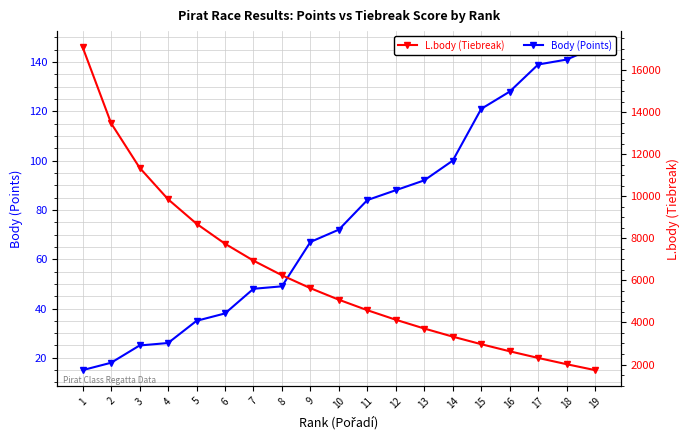

At which category is the sum across all series the highest?

1